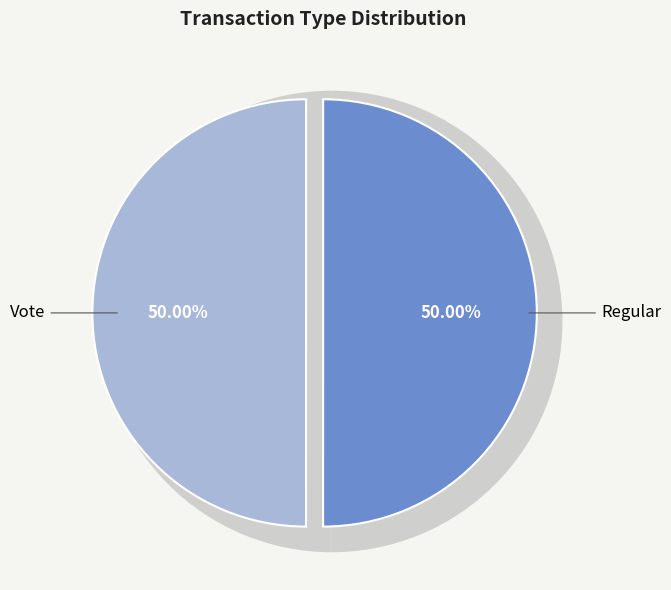

The Vote slice represents 36% of the pie. True or false?

False